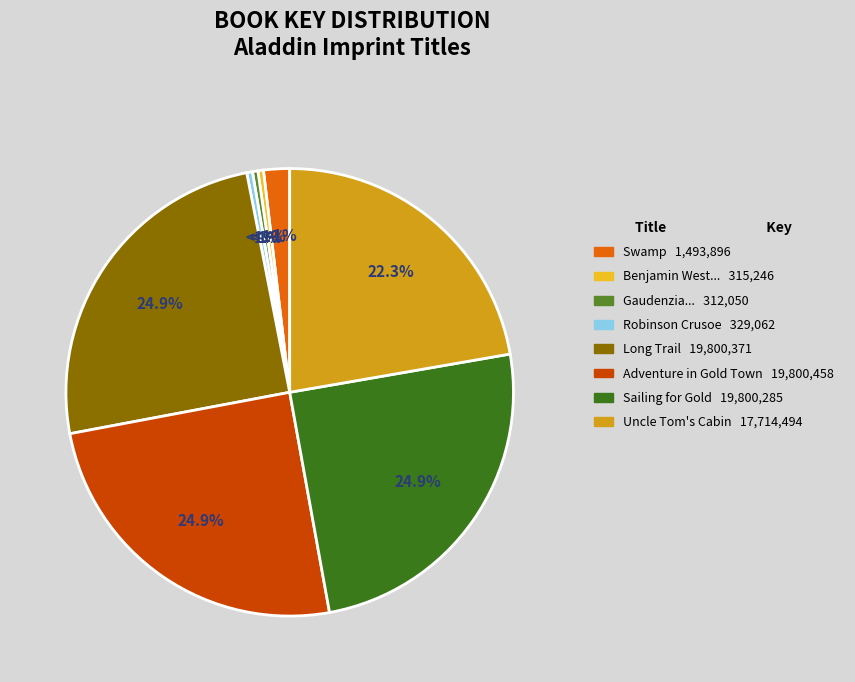

What is the total percentage of Sailing for Gold and Uncle Tom's Cabin?

47.1%